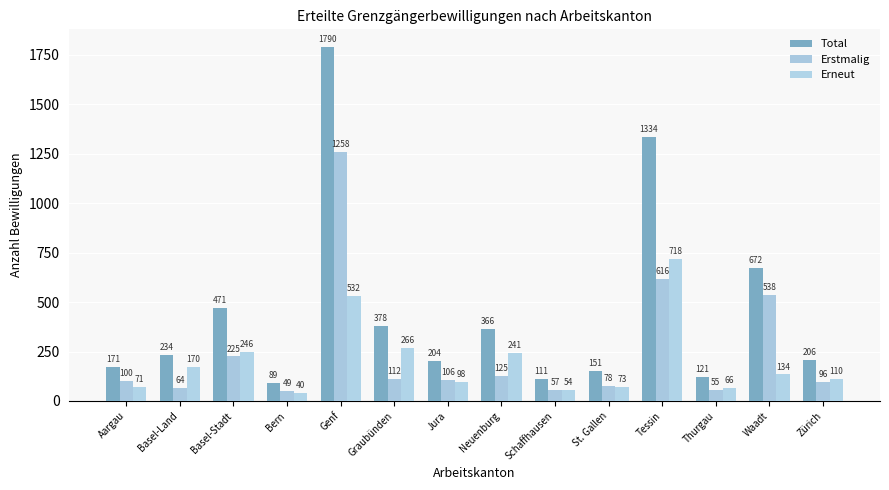

Rank the series by their average value, from lowest to highest.

Erneut, Erstmalig, Total